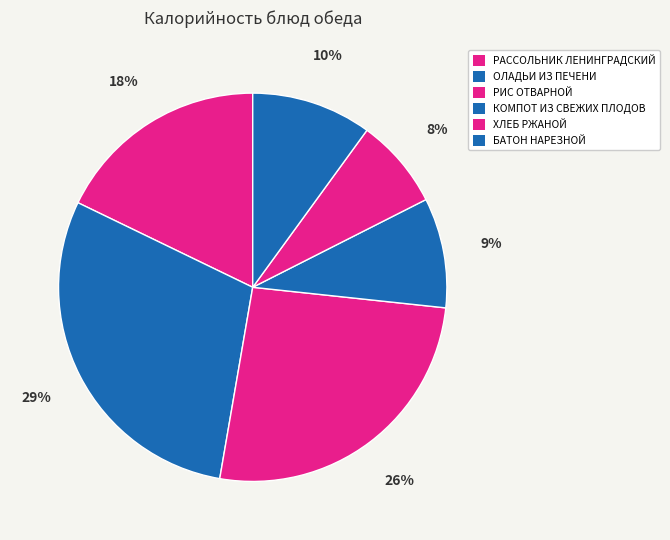

Approximately how many times larger is the value at РИС ОТВАРНОЙ compared to РАССОЛЬНИК ЛЕНИНГРАДСКИЙ?

1.5